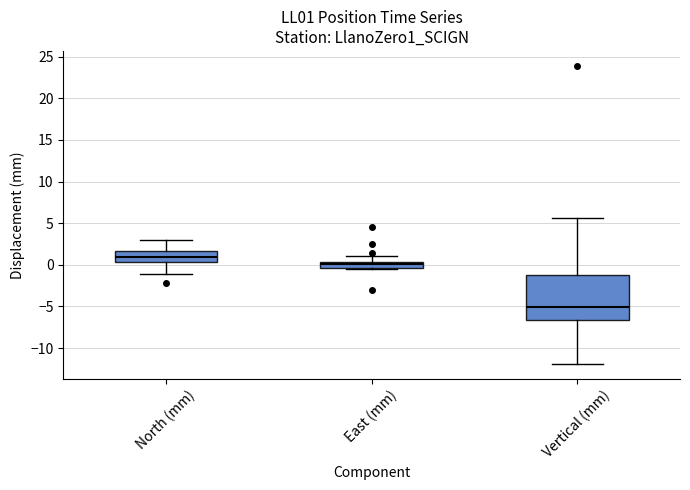

Which box has the lowest median line?

Vertical (mm)